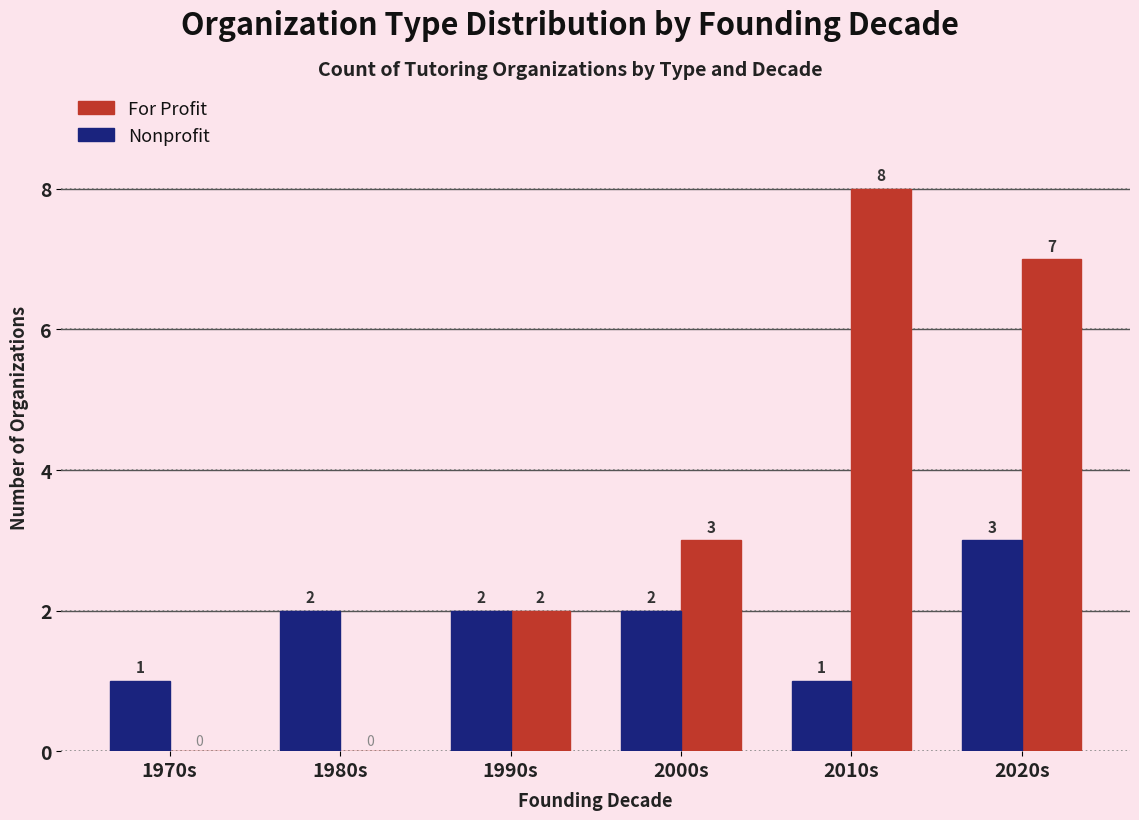

What is the total value across all series at 2000s?

5